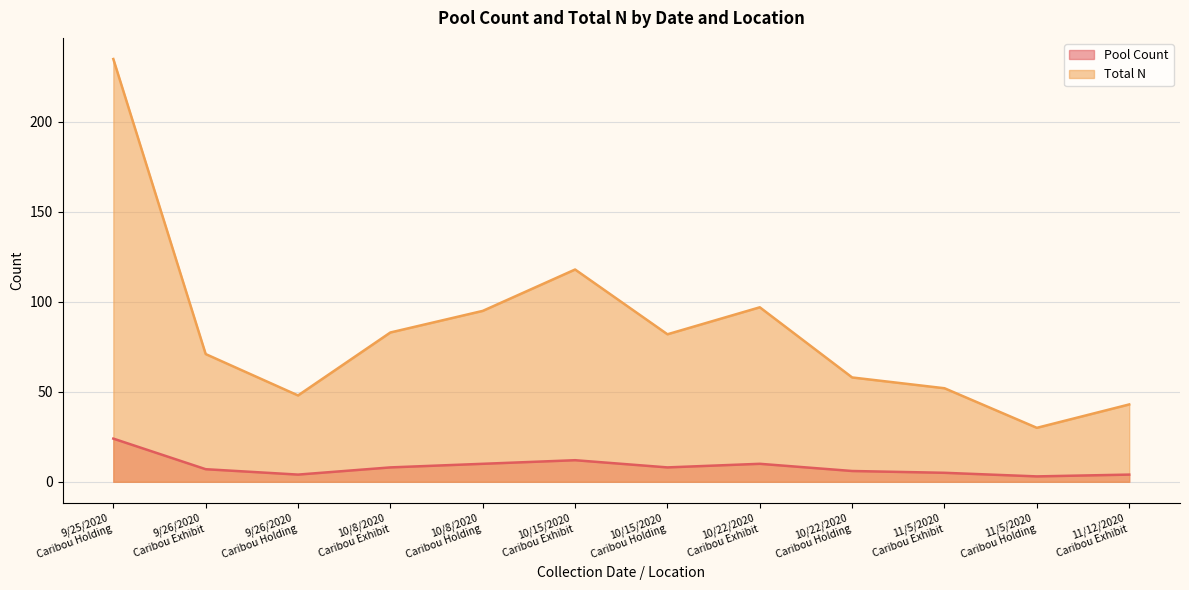

Which series has the widest spread of values?

Total N